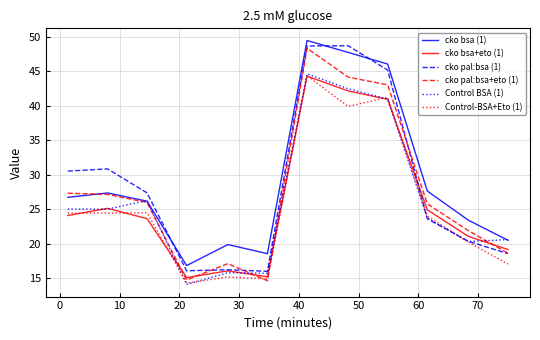

What is the smallest value displayed?

14.1